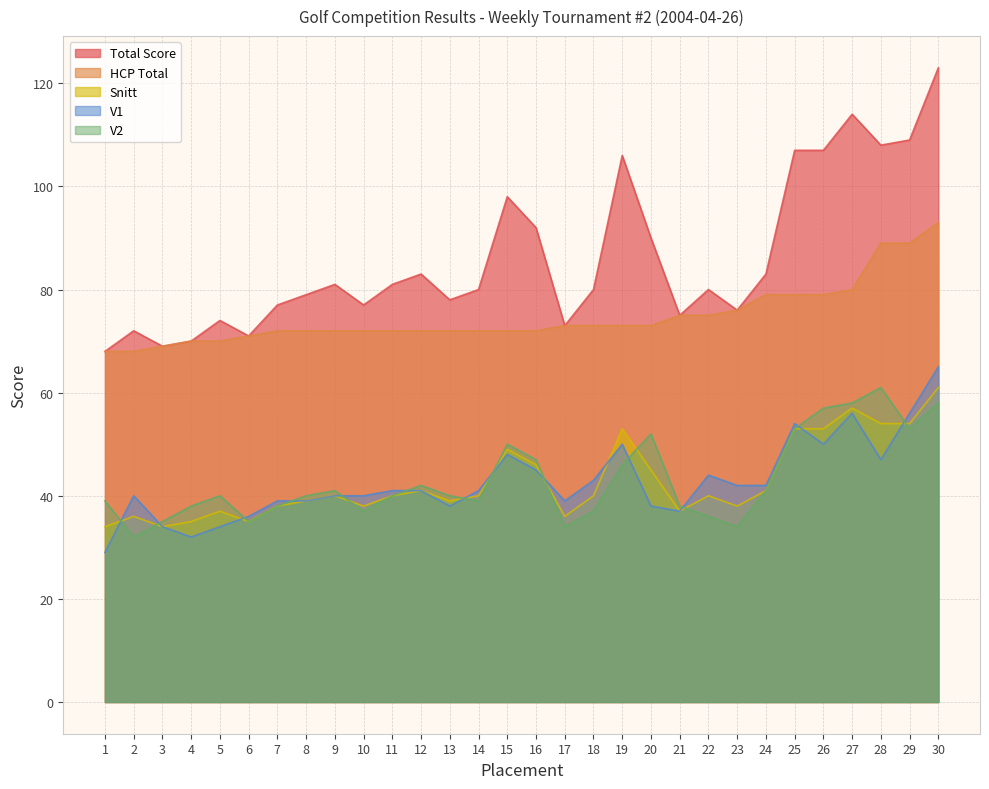

At which category is the sum across all series the highest?

30